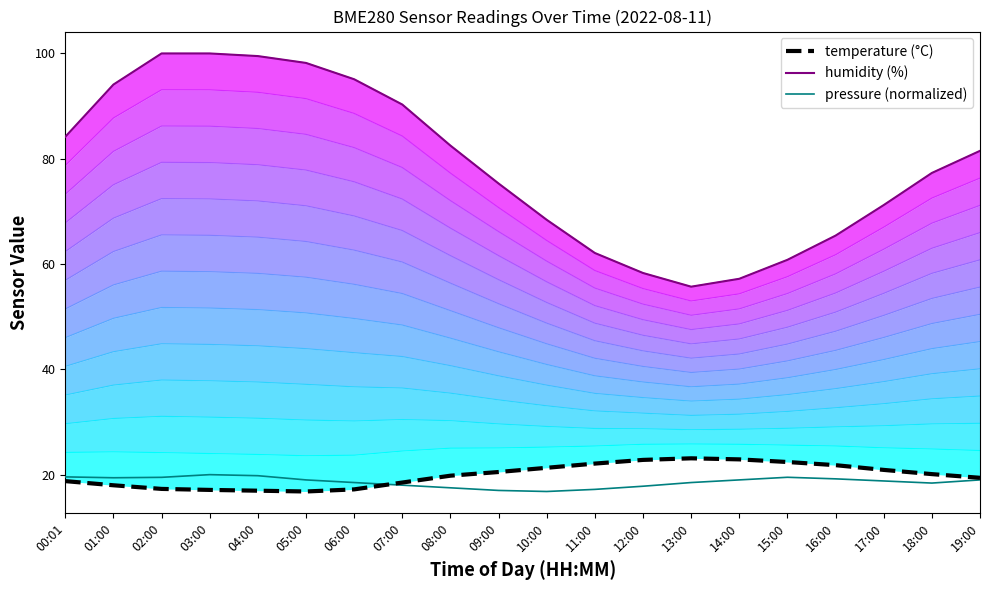

What value does the pressure (normalized) series have at 00:01?

19.6